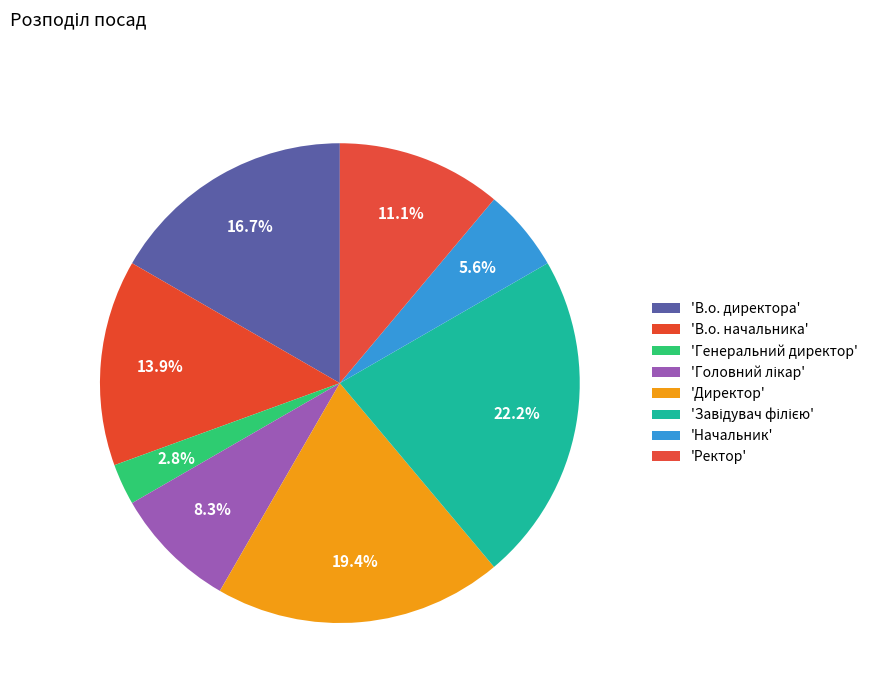

What is the largest slice in the pie chart?

Завідувач філією